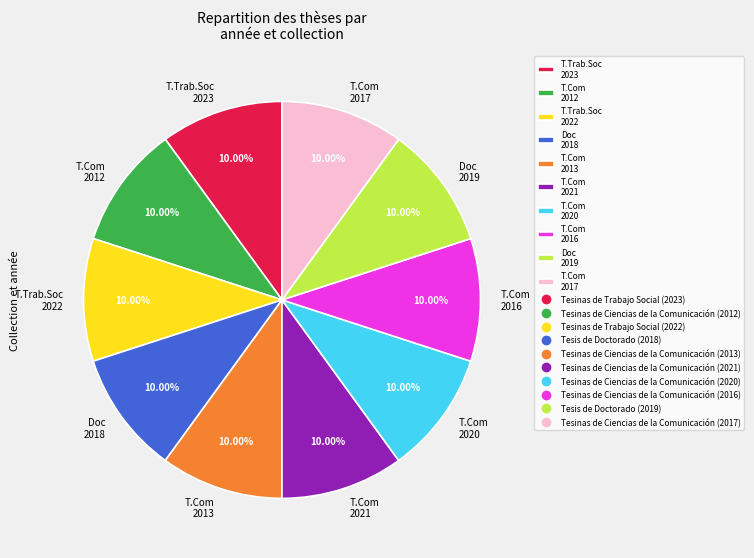

Combined, do T.Com 2020 and T.Com 2021 account for over 50%?

No